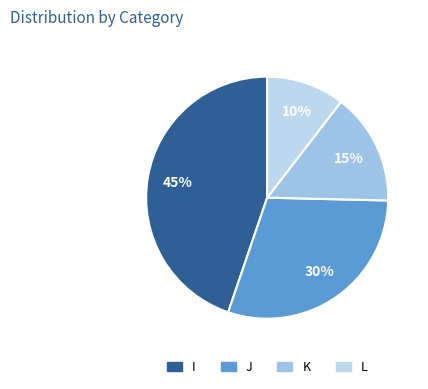

Does K represent more than half of the total?

No